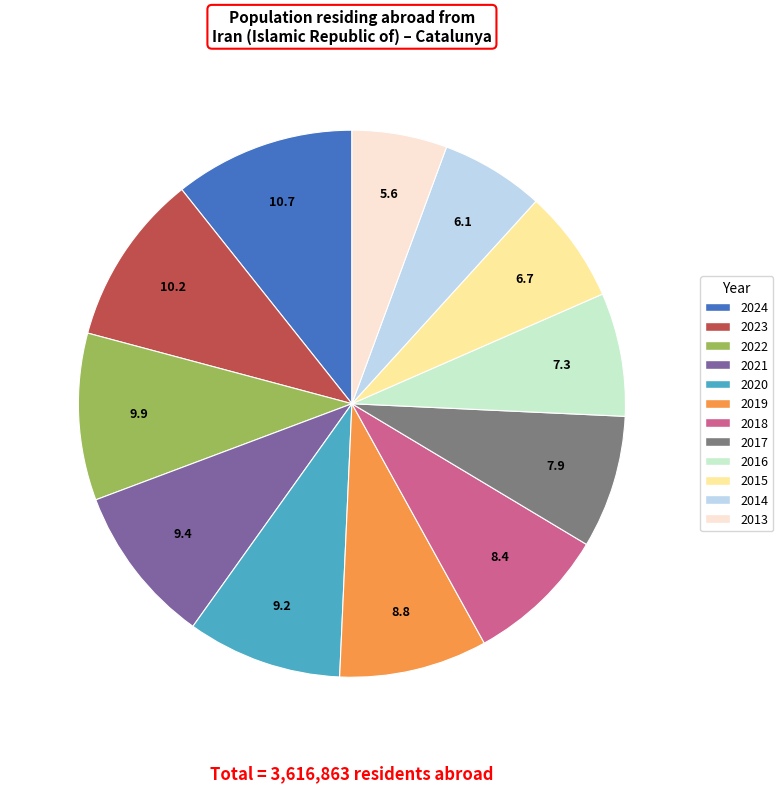

What is the ratio of the value at 2013 to the value at 2020?

0.6